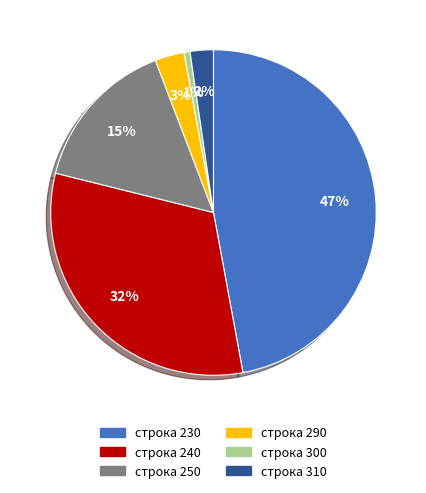

To the nearest percent, what is the average slice percentage?

17%